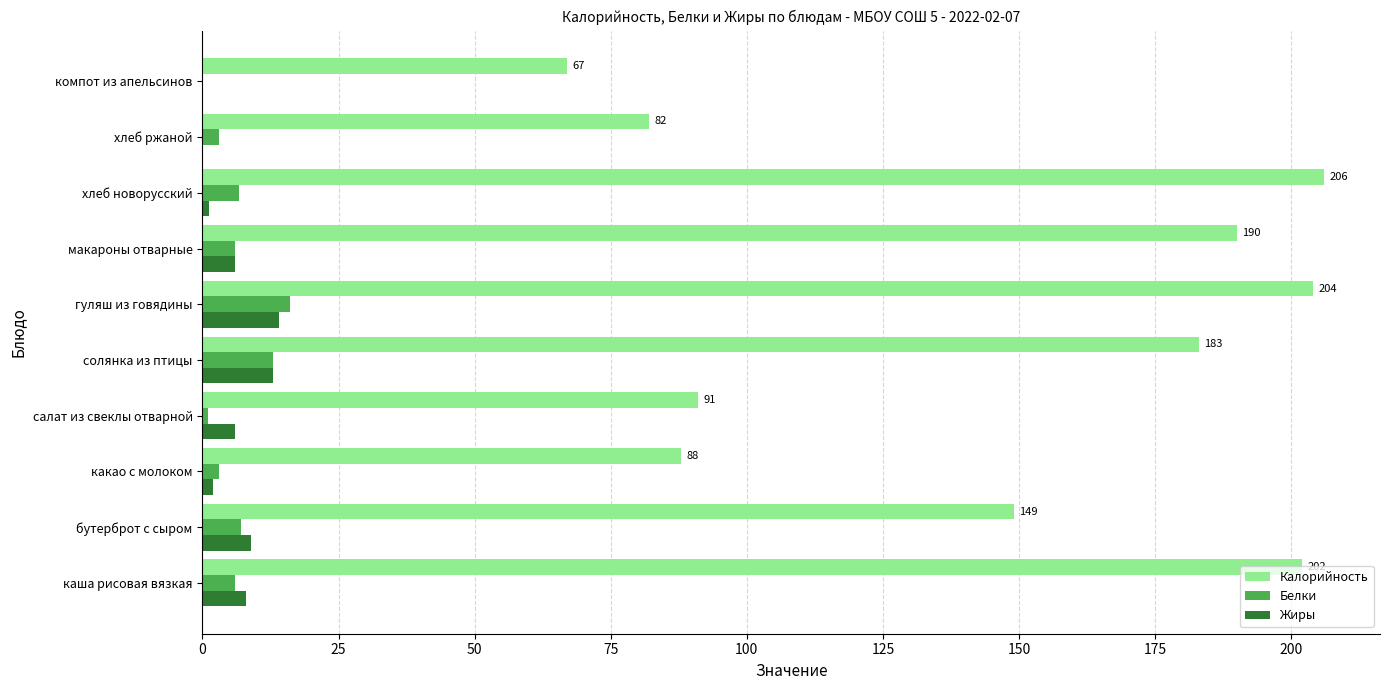

Where is Калорийность nearest to the value 136?

бутерброт с сыром